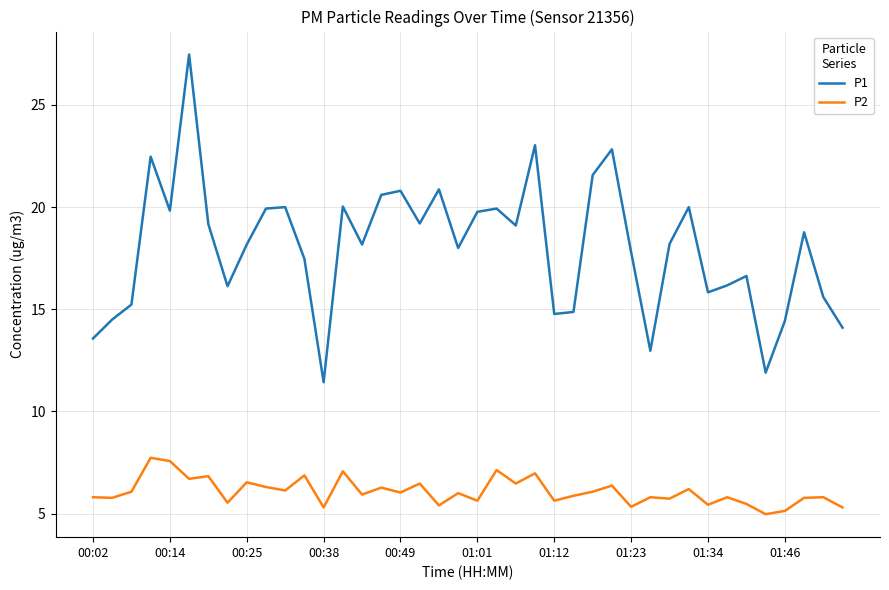

What is the difference between the maximum and minimum values in the P1 series?

16.0